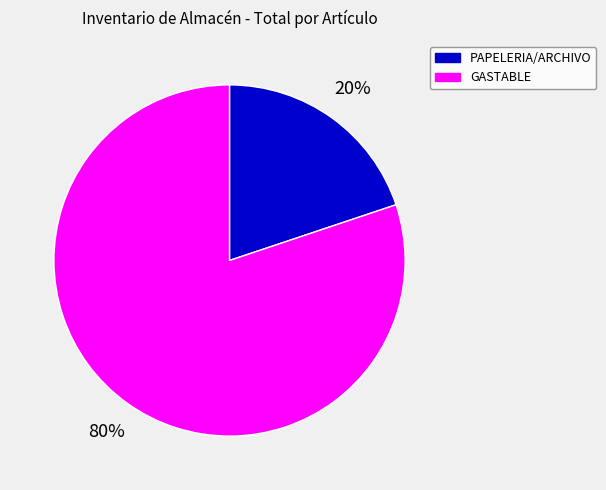

To the nearest percent, what is the difference between the largest and smallest slice percentages?

60%